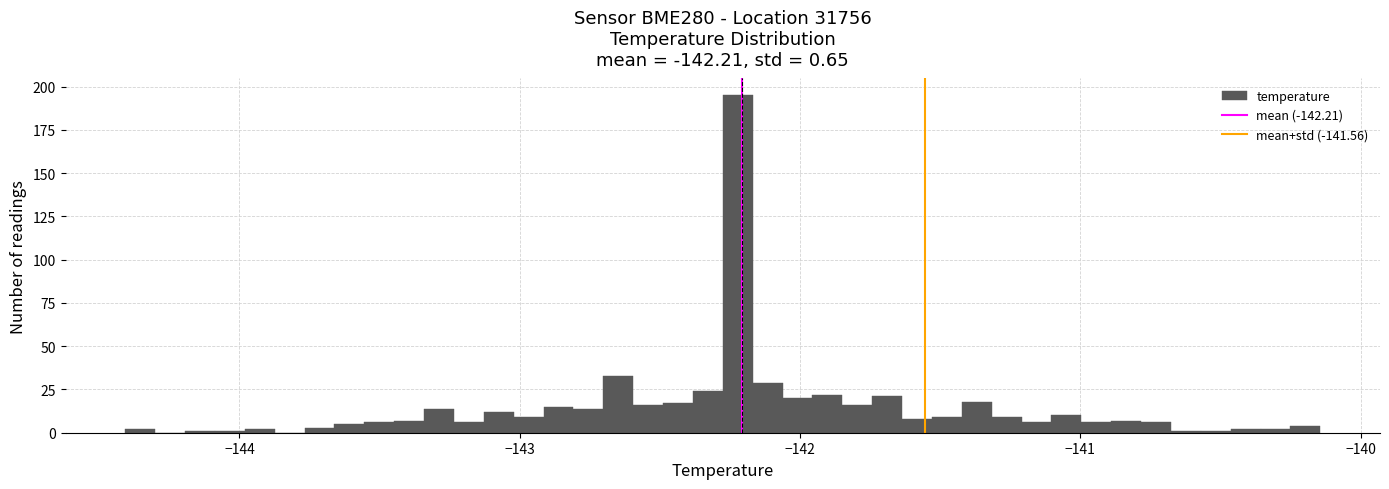

Read against the x-axis, roughly where is the centre of the tallest bar?

-142.2